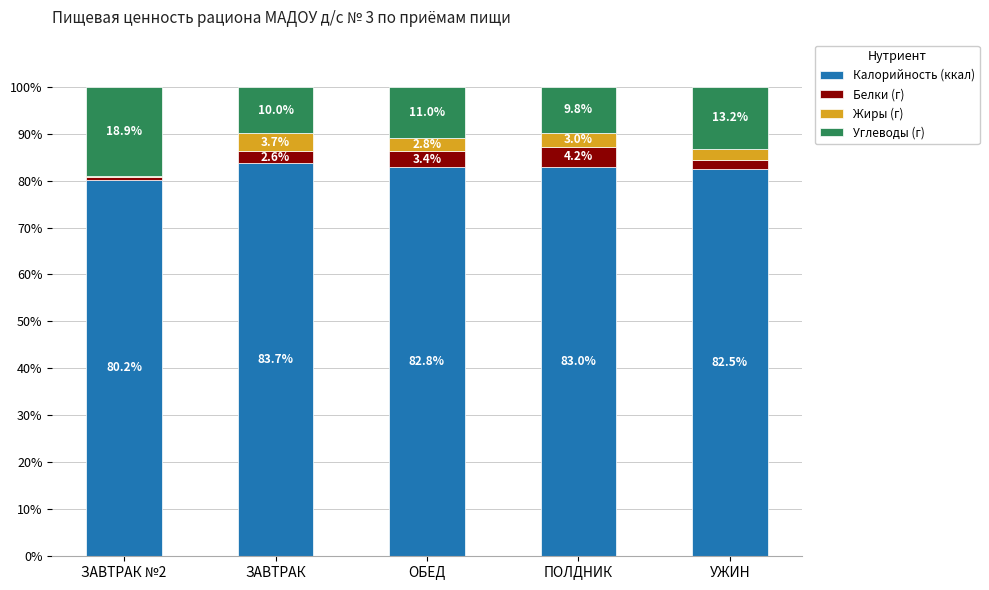

Reading left to right, what are the values for Калорийность (ккал)?

ЗАВТРАК №2=80.2	ЗАВТРАК=83.7	ОБЕД=82.8	ПОЛДНИК=83.0	УЖИН=82.5